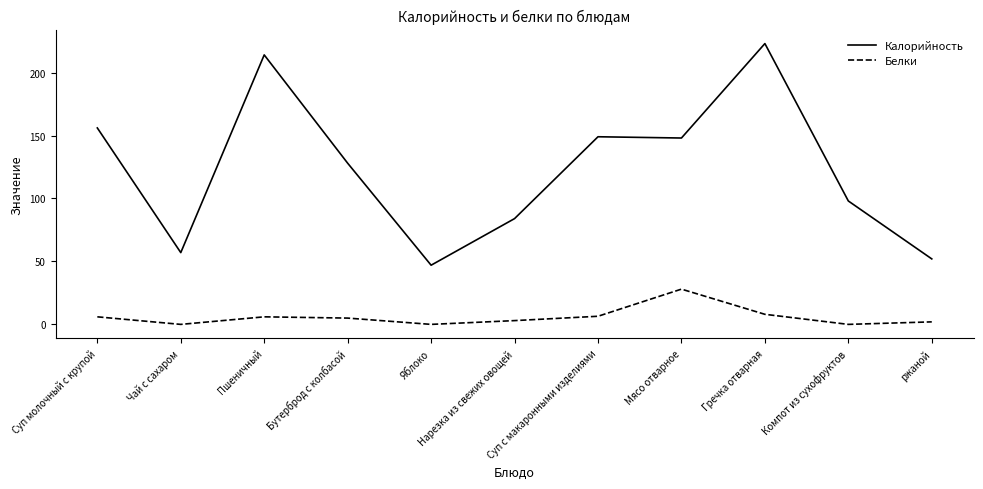

What is the difference between the maximum and second lowest values in the Калорийность series?

171.0